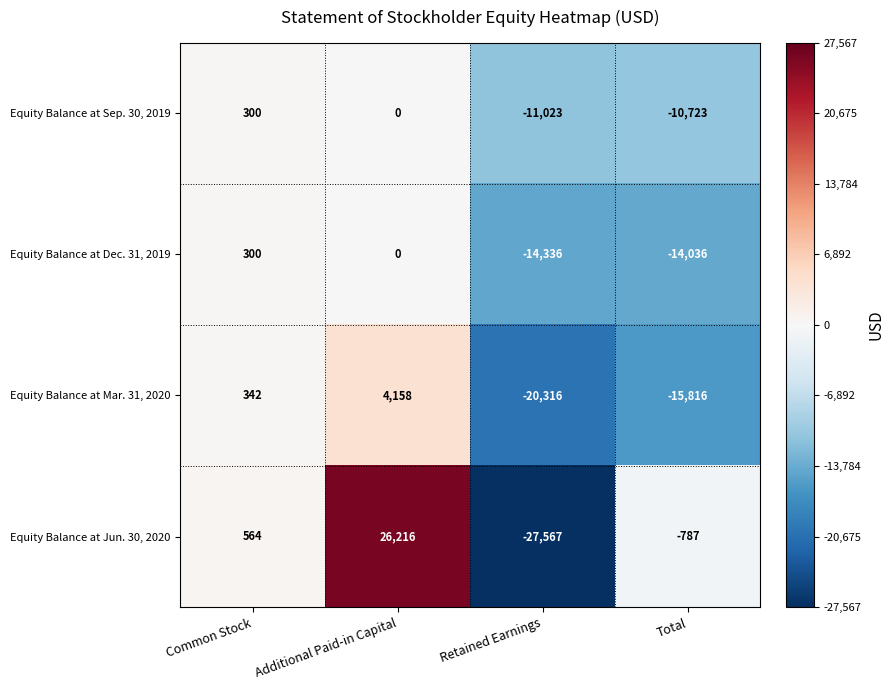

At which category does the chart reach its peak across all series?

Additional Paid-in Capital